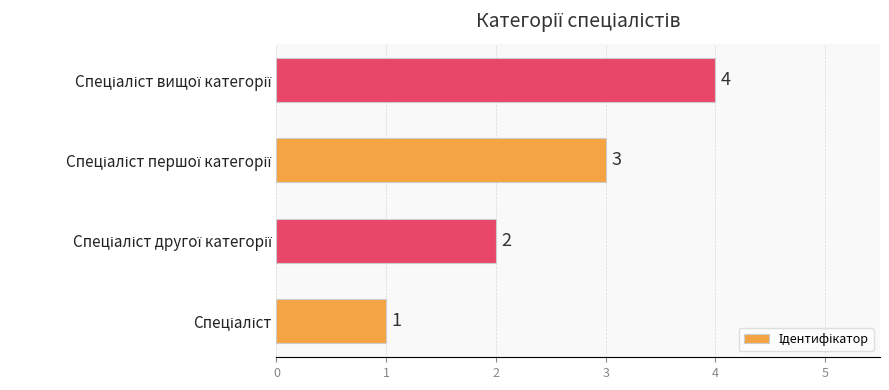

What is the sum of all values?

10